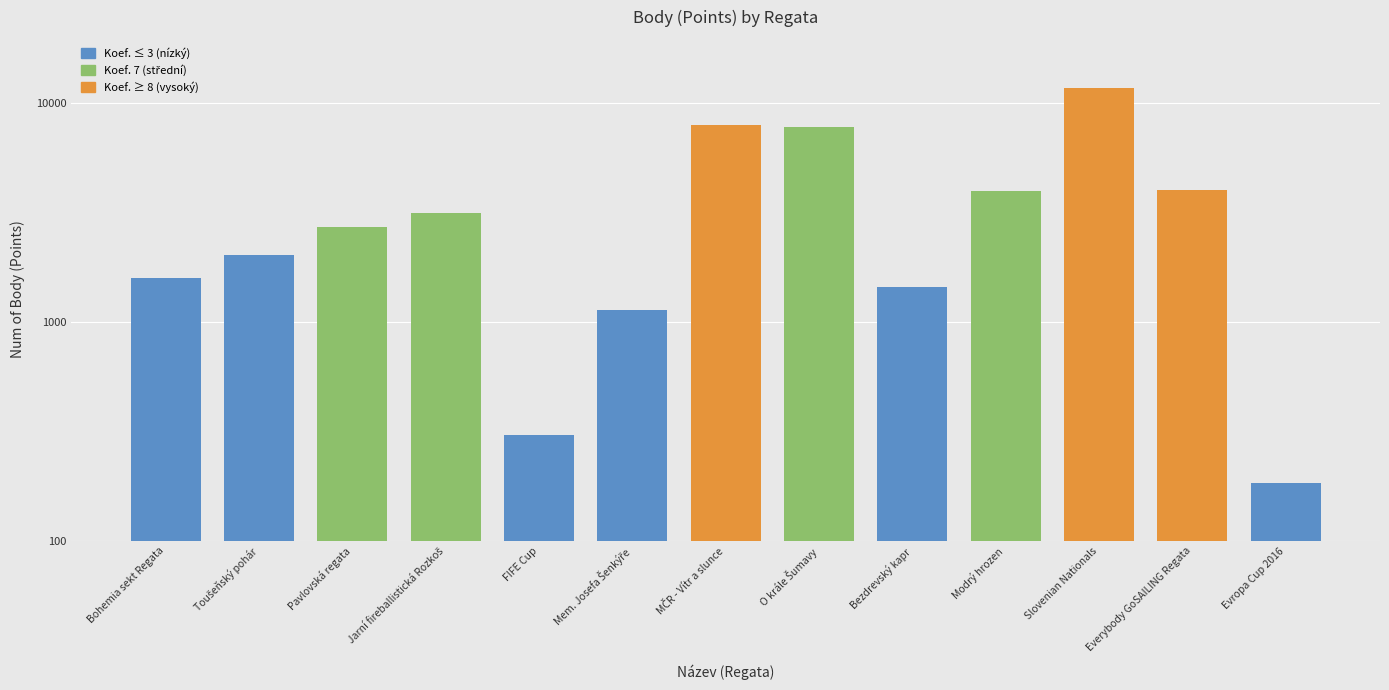

How many data points are less than 2704?

6